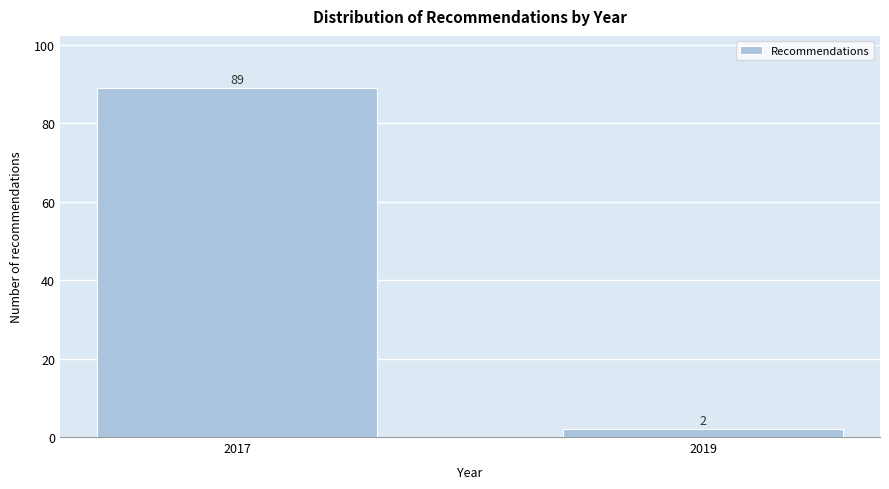

Reading left to right, what are all the values shown in this chart?

89	2